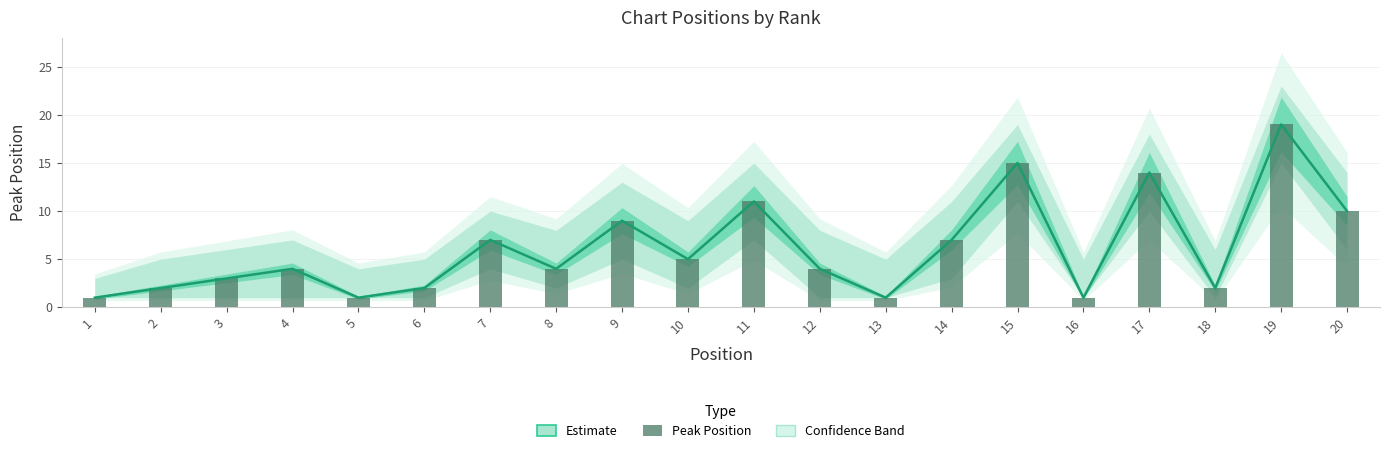

Reading right to left, transcribe all the data shown in this chart.

Estimate: 10	19	2	14	1	15	7	1	4	11	5	9	4	7	2	1	4	3	2	1
Peak Position (bar): 10	19	2	14	1	15	7	1	4	11	5	9	4	7	2	1	4	3	2	1